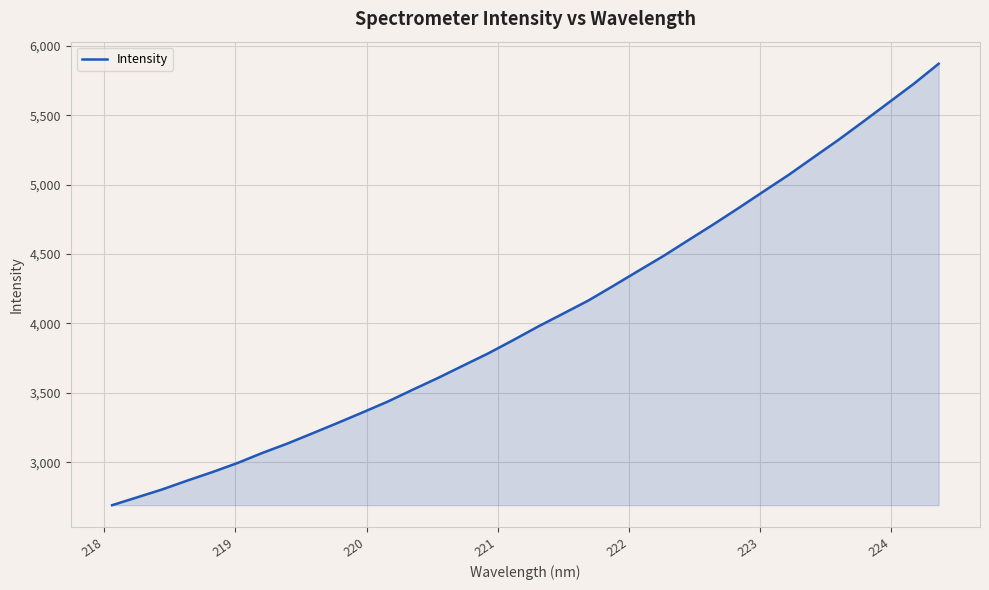

What is the difference between the maximum and minimum values?

3180.2